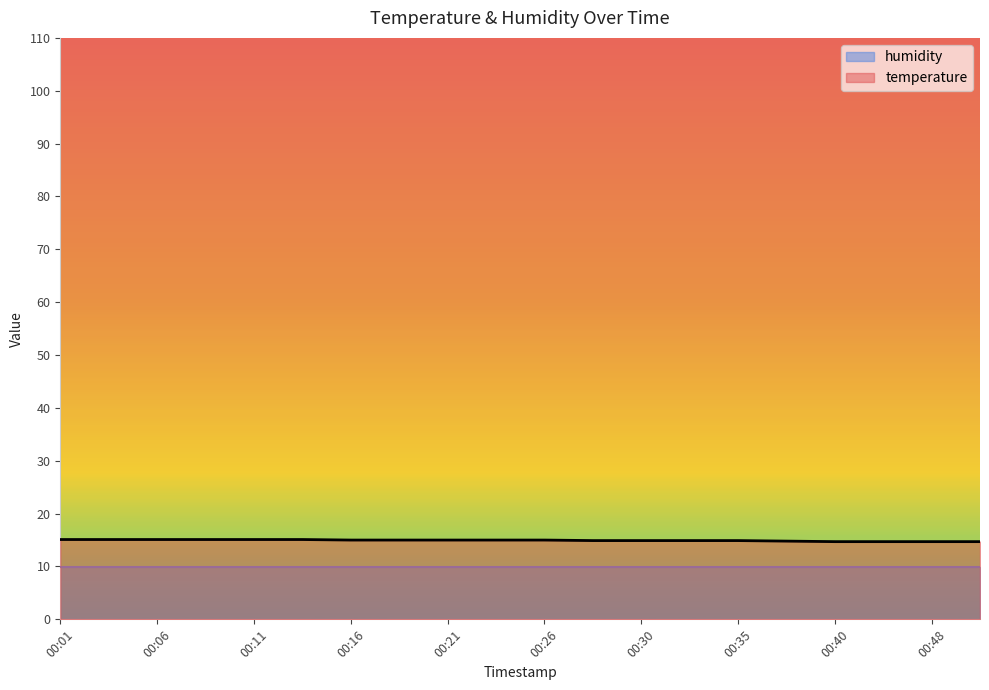

List the labels in order of value, smallest first.

00:40, 00:43, 00:48, 00:51, 00:38, 00:28, 00:30, 00:33, 00:35, 00:16, 00:18, 00:21, 00:23, 00:26, 00:01, 00:03, 00:06, 00:08, 00:11, 00:13